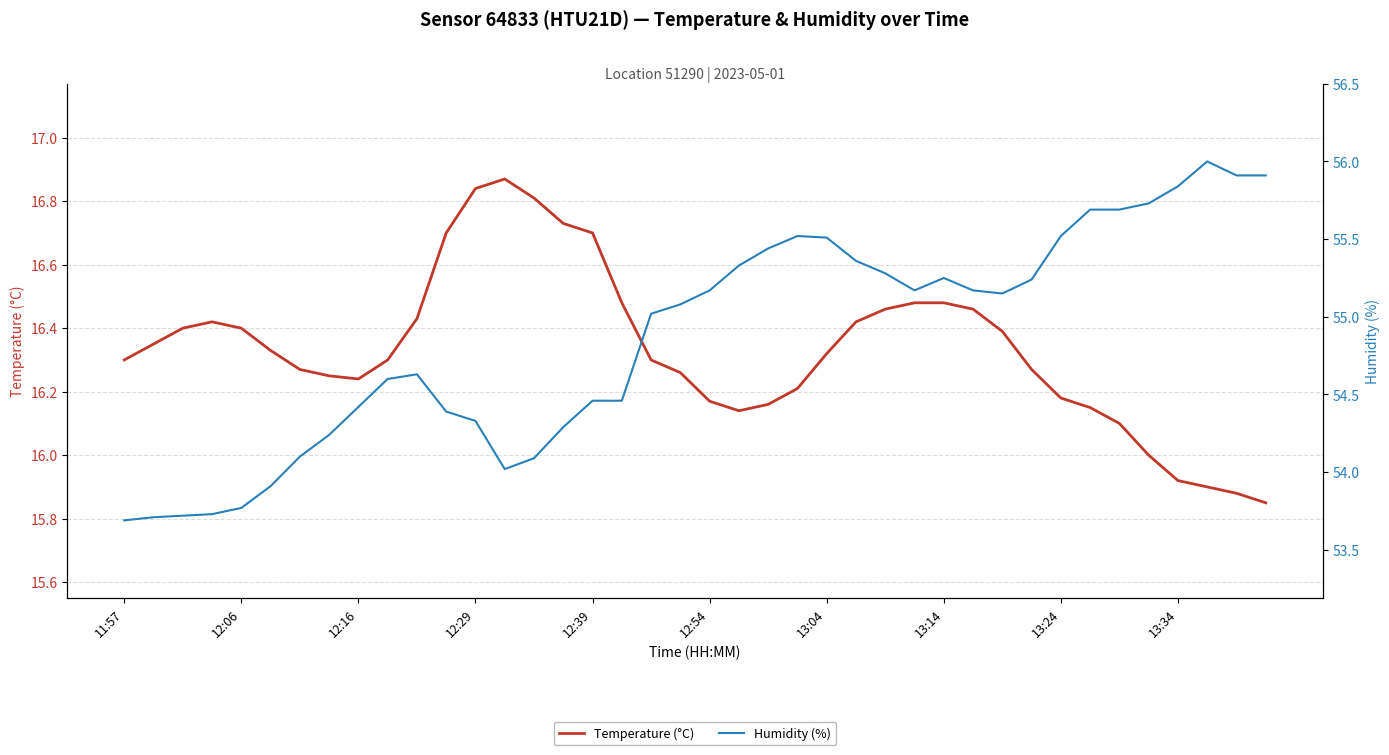

How many values in the Temperature (°C) series are below 16?

4